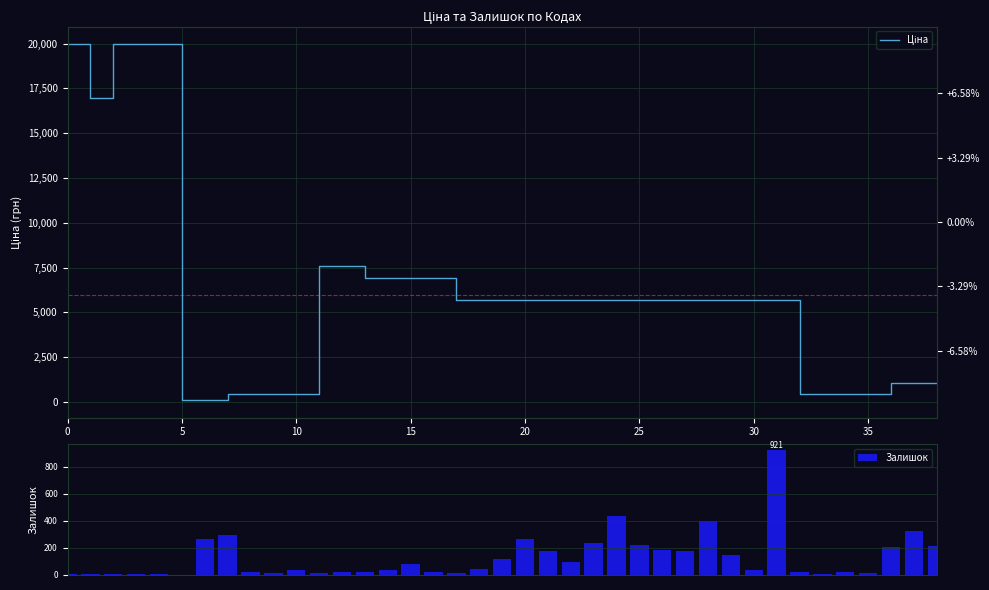

What is the sum of all Залишок values?

5049